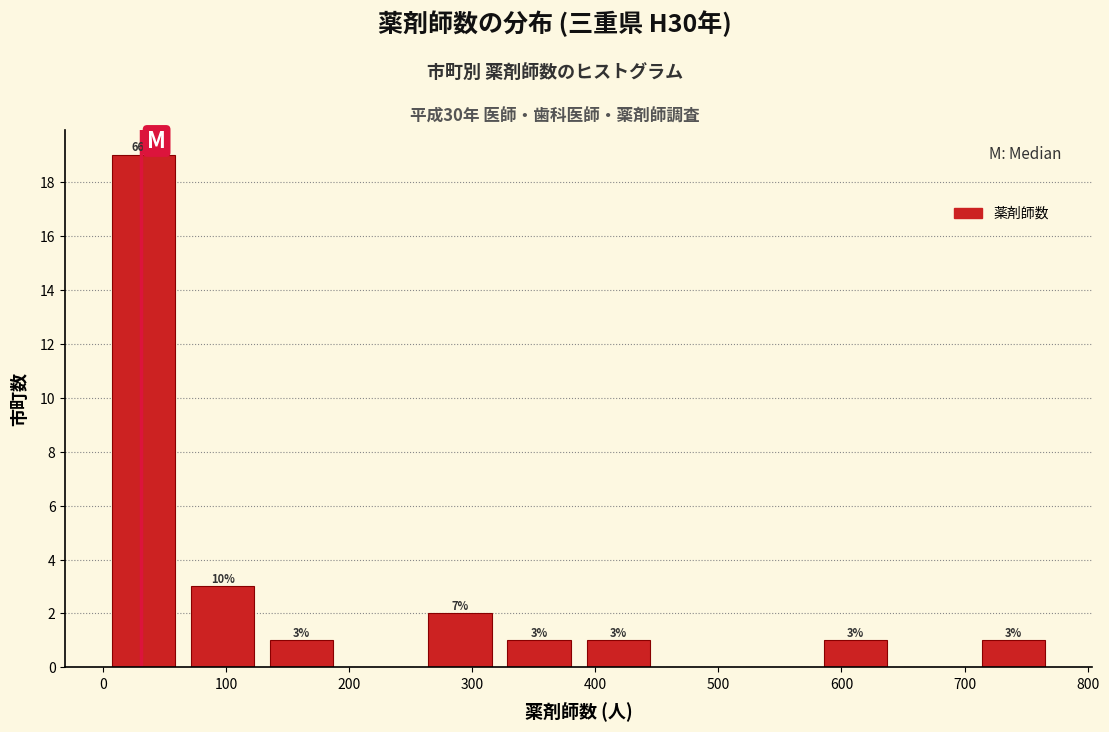

Over which range of the x-axis is the bar tallest?

0 to 70